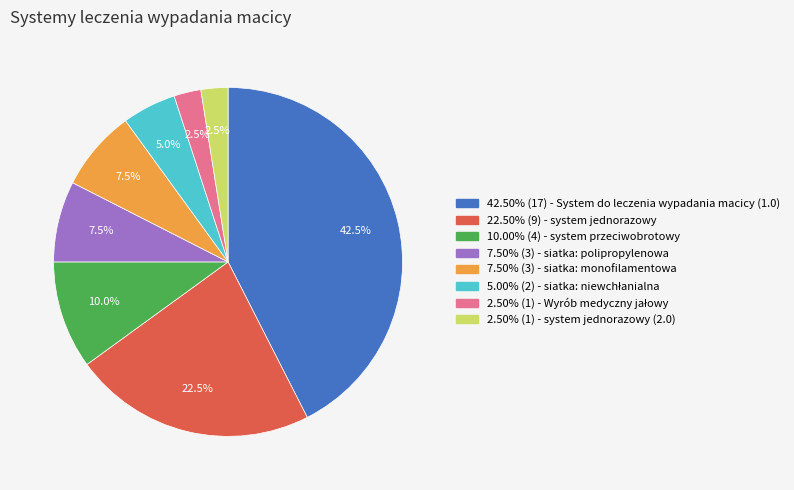

Is there any slice that represents more than half of the pie?

No